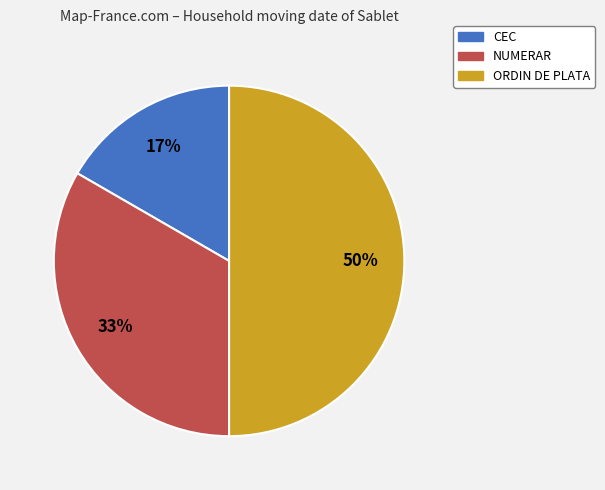

Count the number of slices in the pie.

3